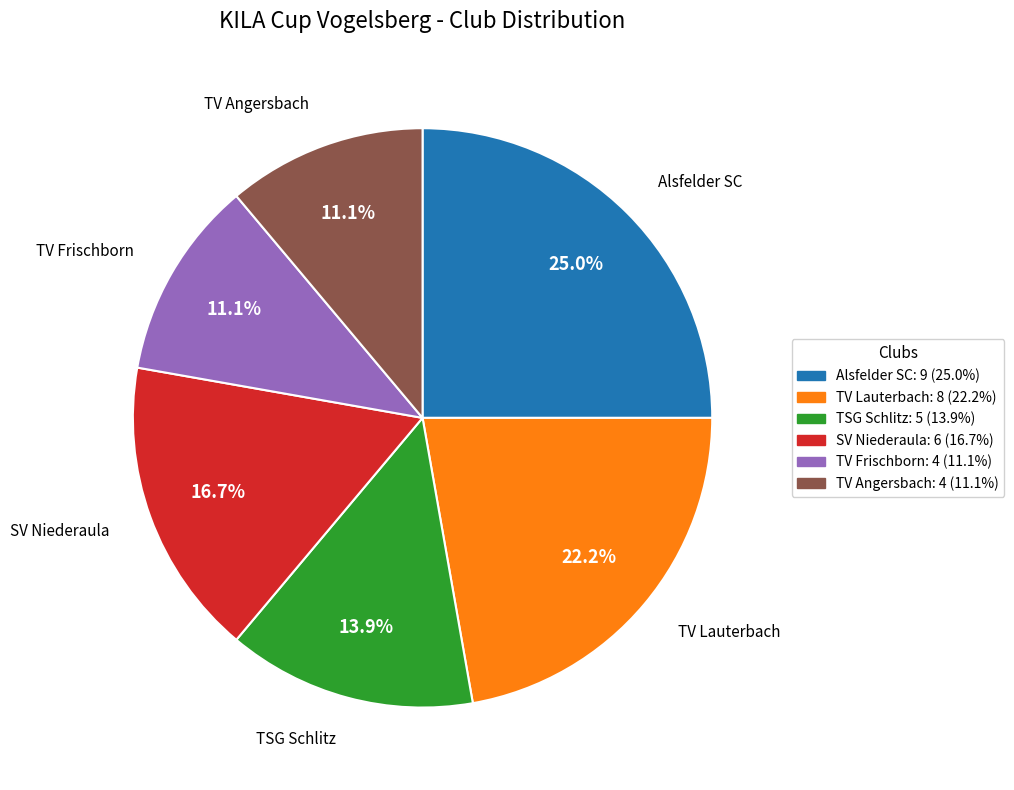

Does any single category account for the majority?

No